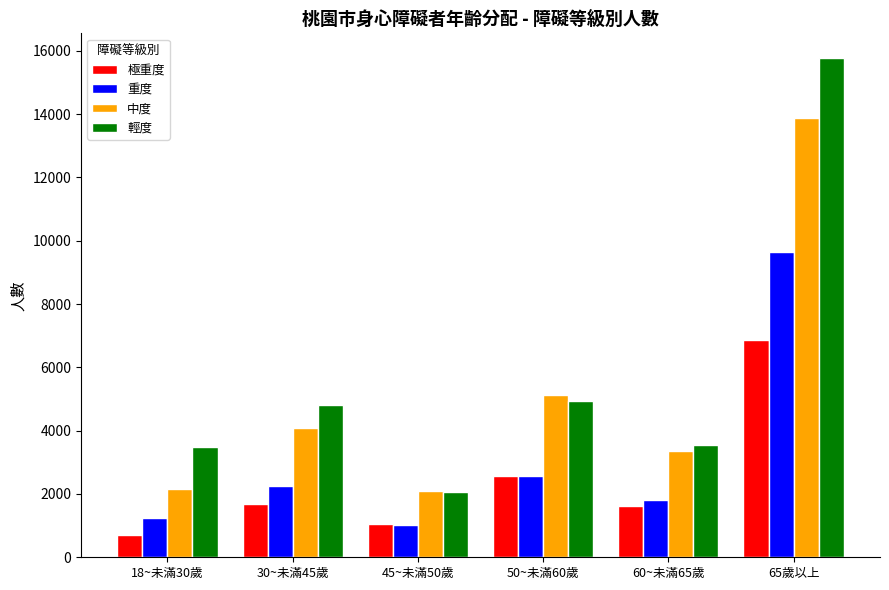

Rank the series by their average value, from highest to lowest.

輕度, 中度, 重度, 極重度